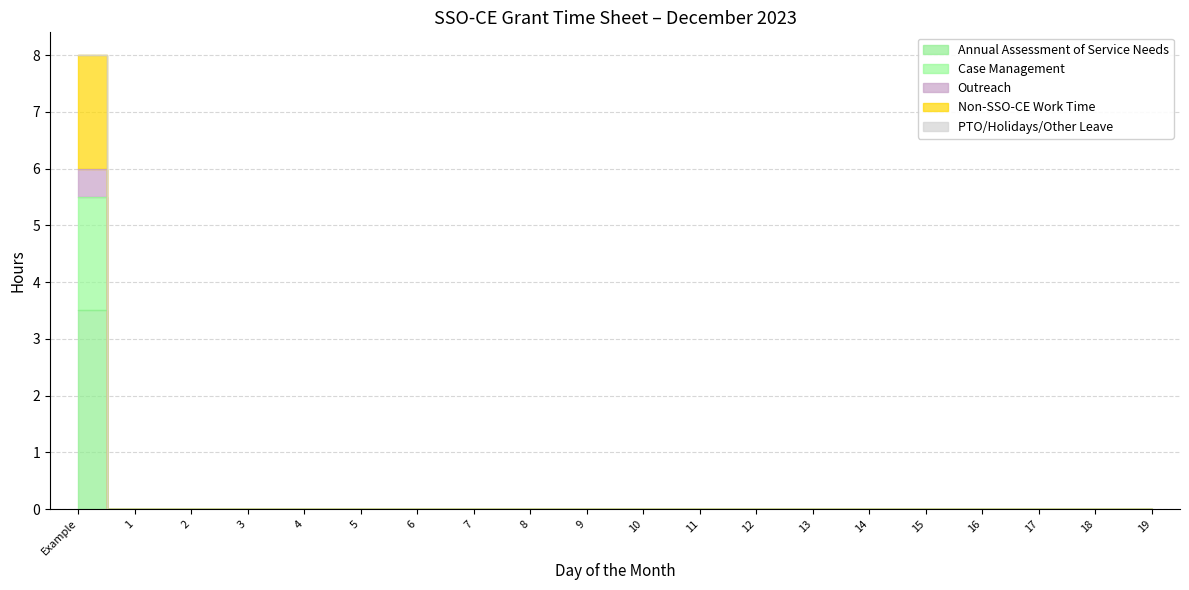

Is it true that Non-SSO-CE Work Time equals 4.5 at 11?

False